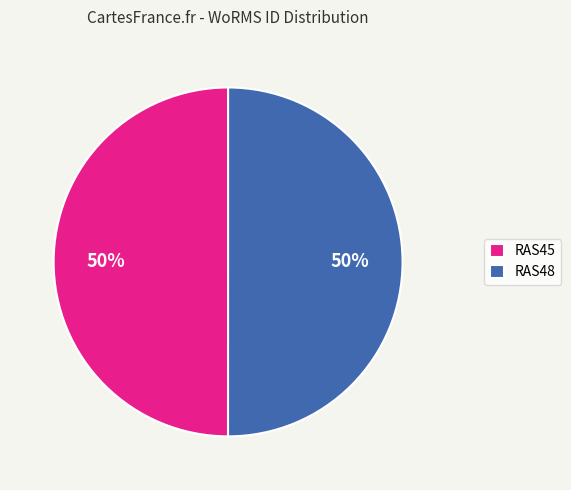

To the nearest percent, what is the average slice percentage?

50%